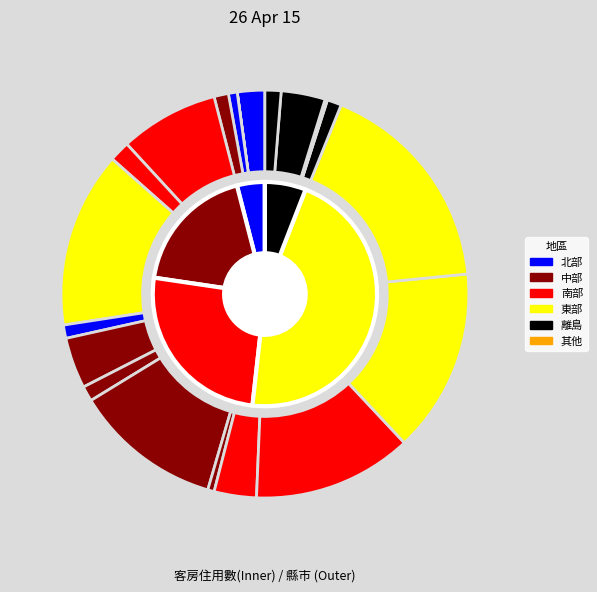

Combined, what portion of the pie is 嘉義市 and 屏東縣?

12.8%